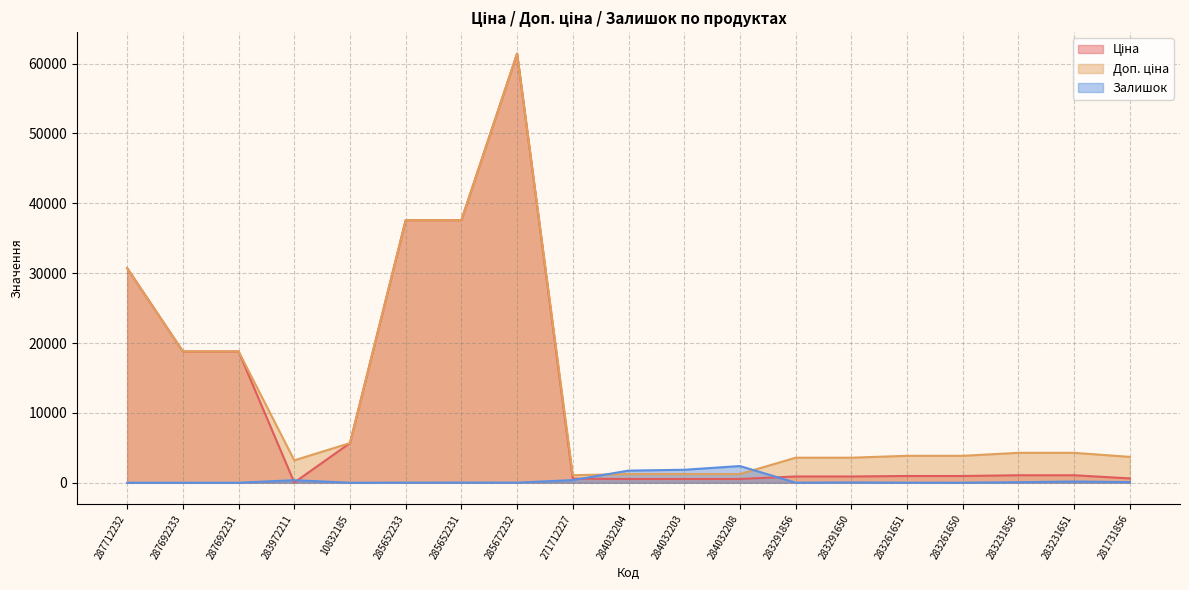

What is the approximate value of Ціна at 283261650?

963.5